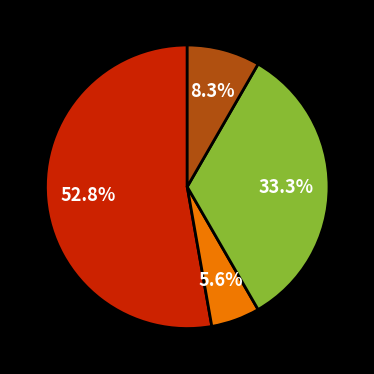

Is there any slice that represents more than half of the pie?

Yes